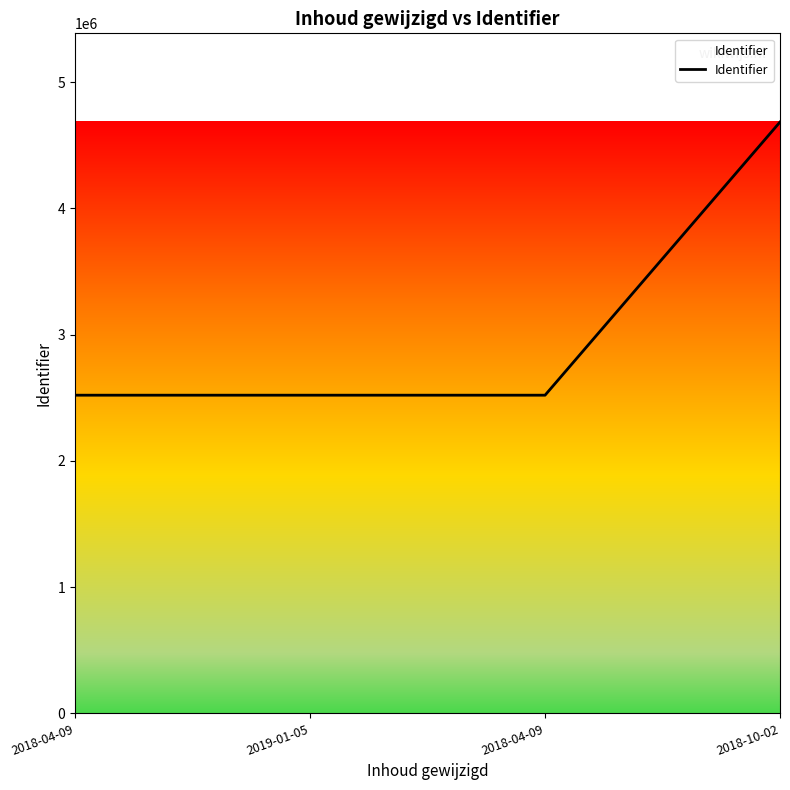

The chart shows a value of 2519761 at 2018-04-09. True or false?

True